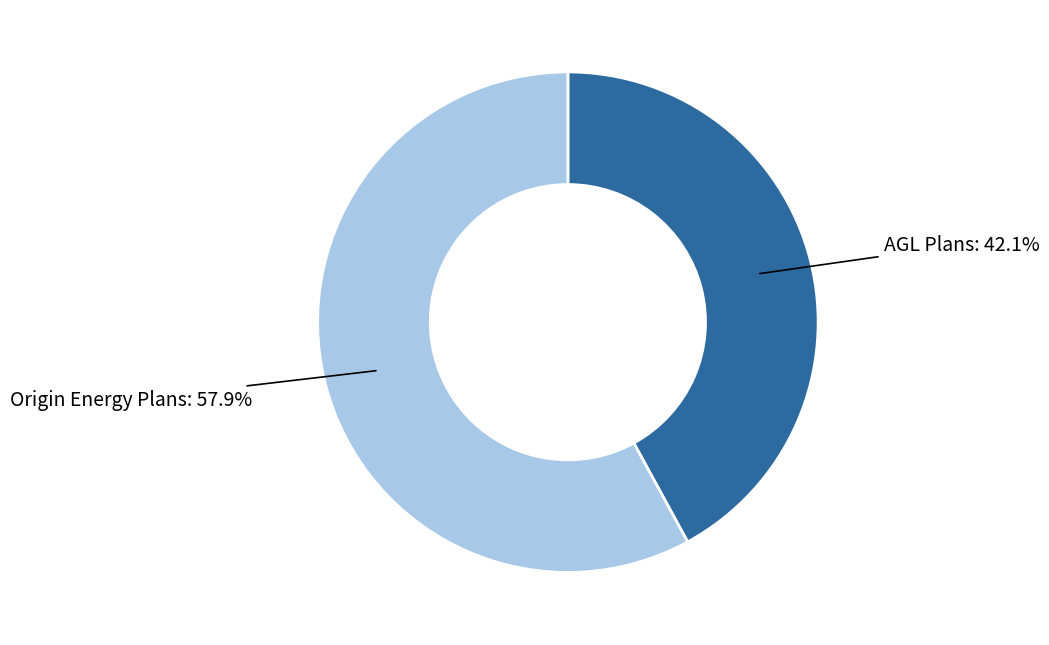

Rank the categories by value from highest to lowest.

Origin Energy Plans: 57.9%, AGL Plans: 42.1%